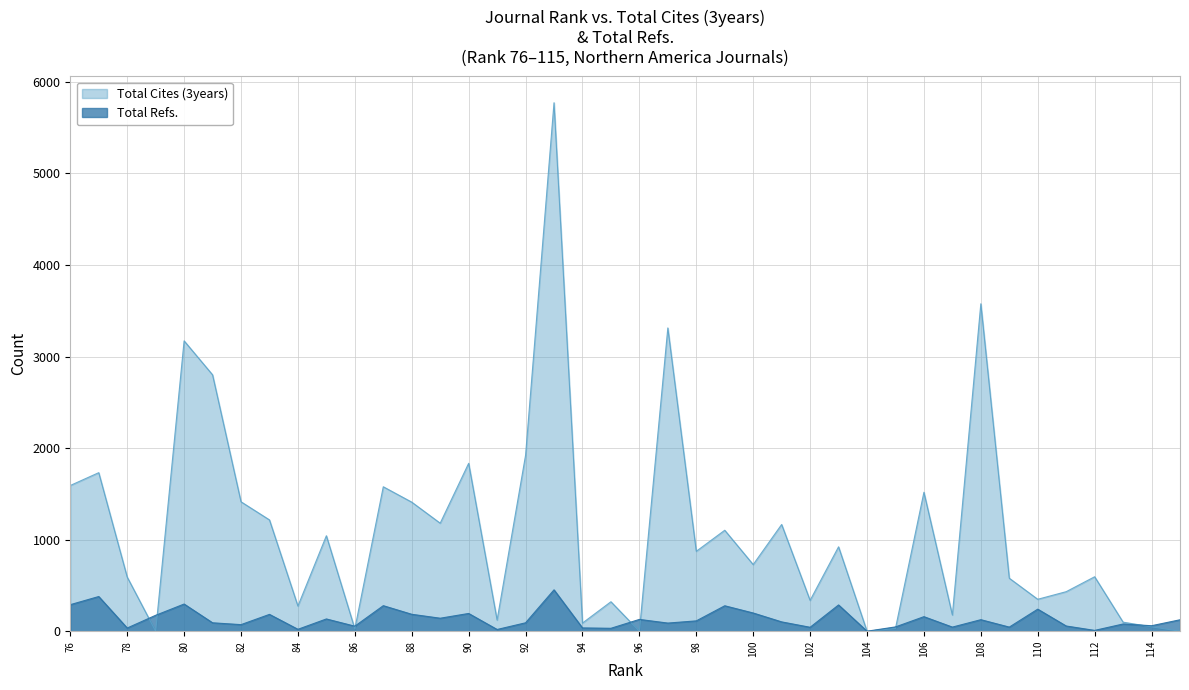

The value of Total Cites (3years) at 76 is 942. True or false?

False